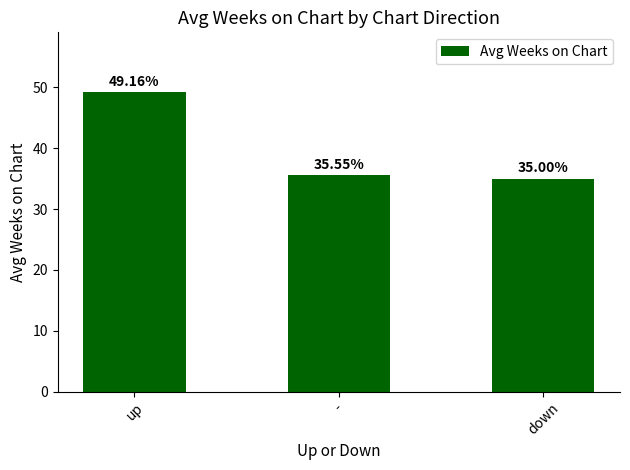

Approximately how many times larger is the value at down compared to up?

0.7